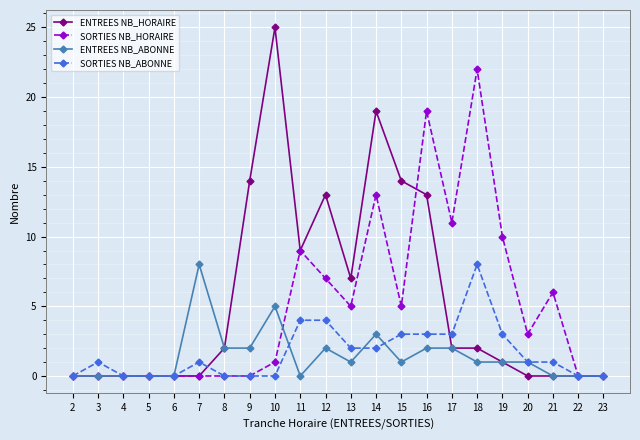

True or false: ENTREES NB_ABONNE has more than 0 points higher than both neighbors.

True